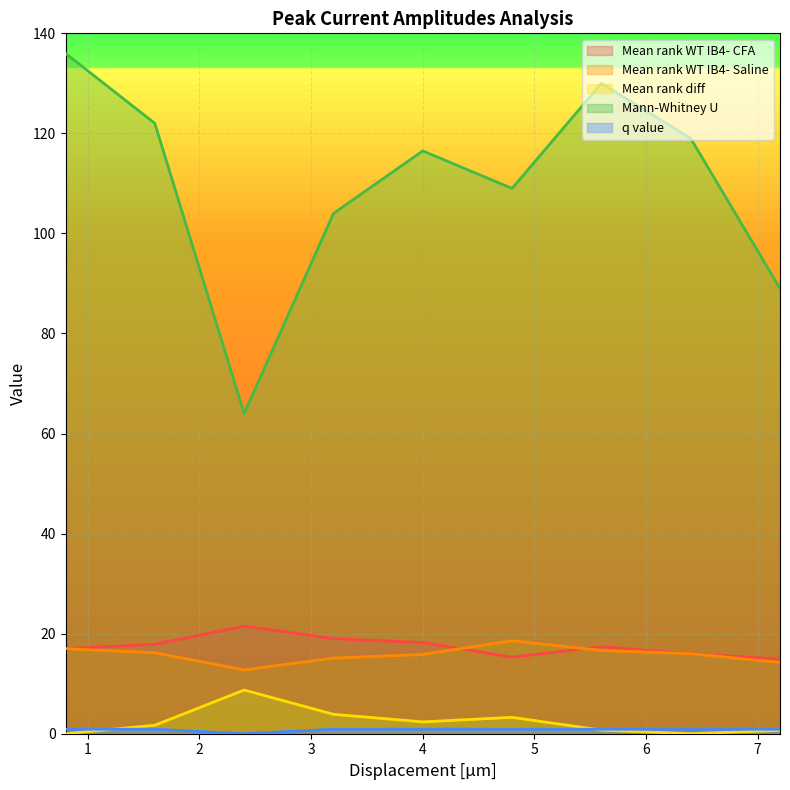

Read the Mean rank diff value at 4.8.

3.3